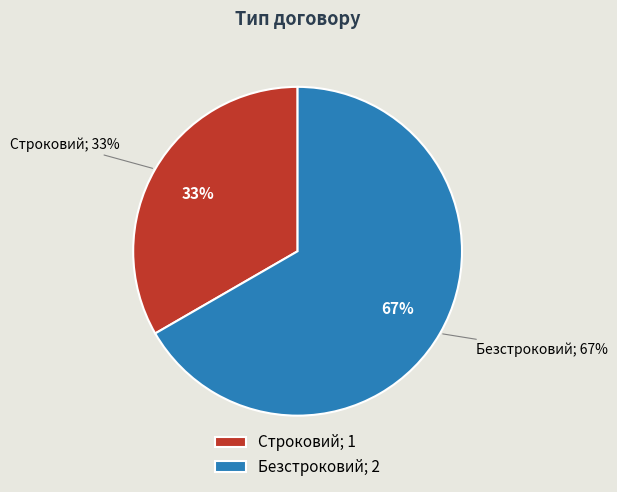

To the nearest percent, what percentage of the pie is Строковий?

33%